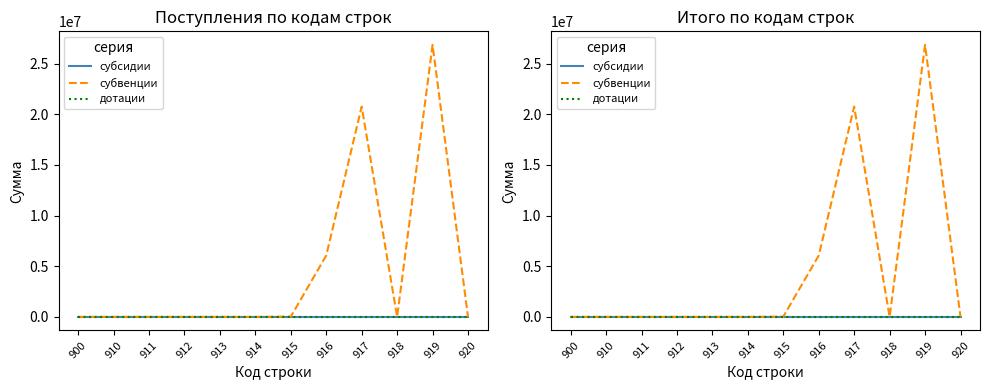

How many lines are shown in the chart?

3